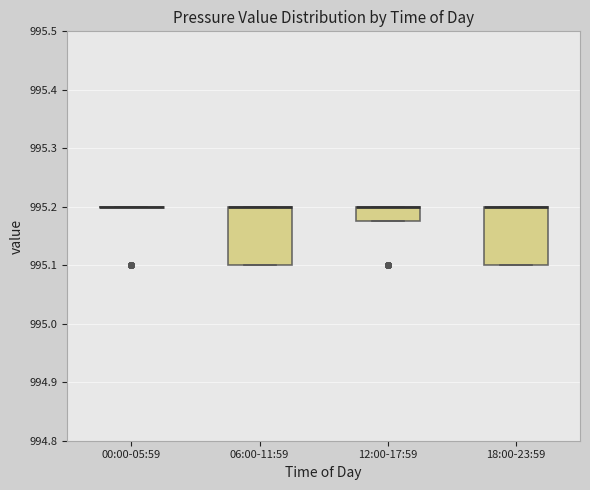

Where is the lower edge of the box for 06:00-11:59 on the y-axis? The values are not printed on the chart, so give them approximately, as read against the axis.

995.10